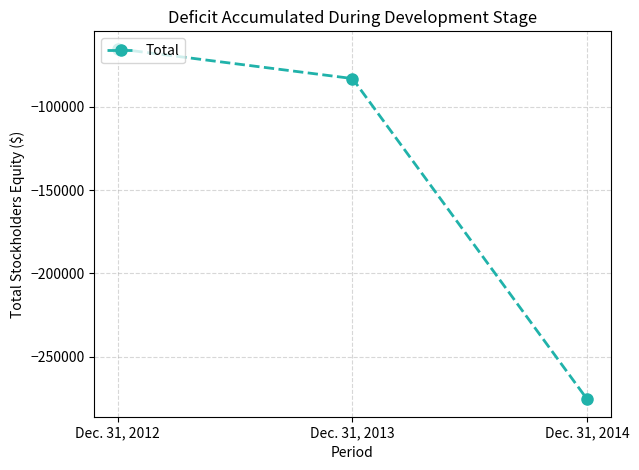

What is the value of the 1st point from the left?

-65229